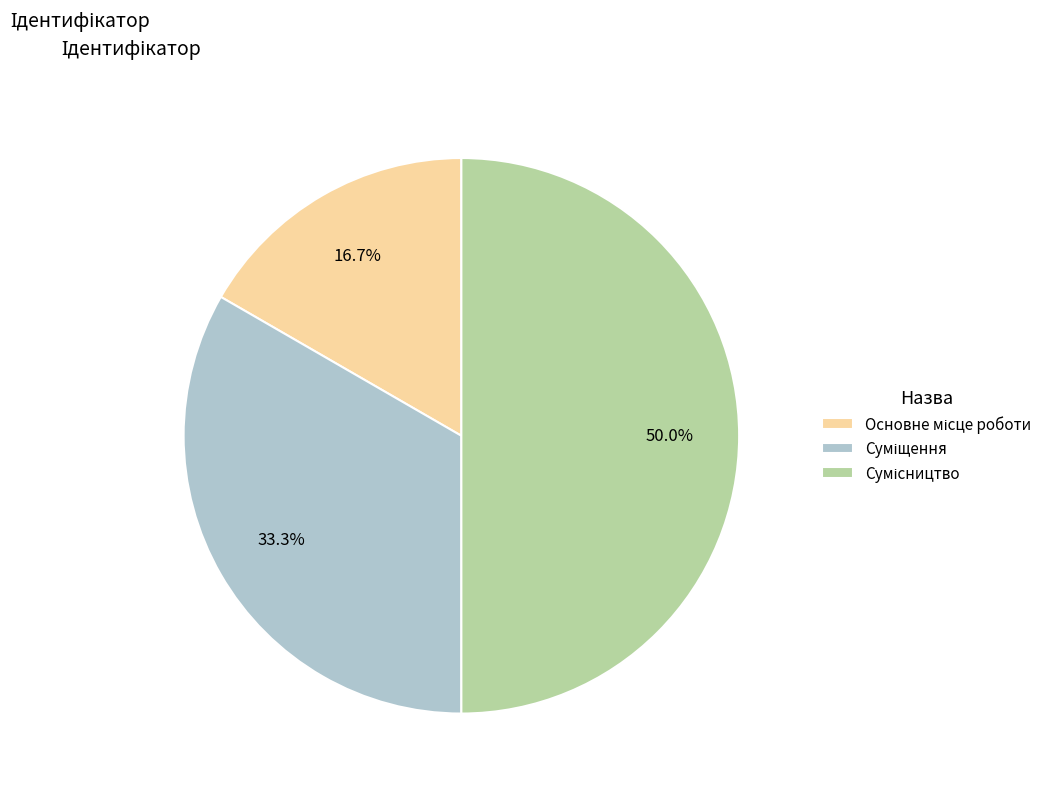

Rank the categories by value from lowest to highest.

Основне місце роботи, Суміщення, Сумісництво